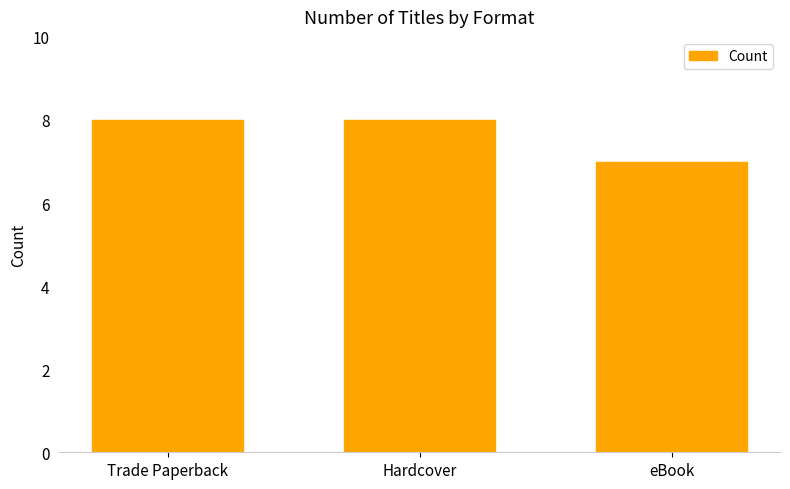

What is the maximum value shown in the chart?

8